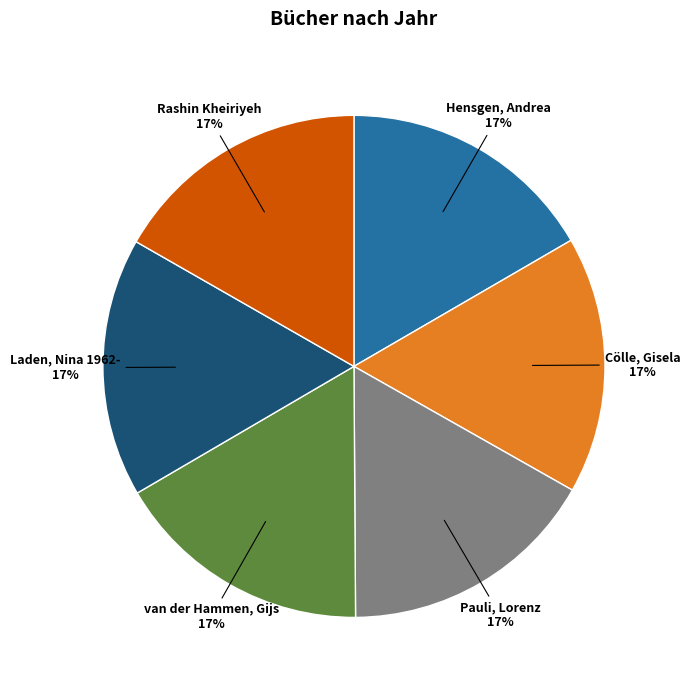

To the nearest percent, what portion does Pauli, Lorenz represent?

17%